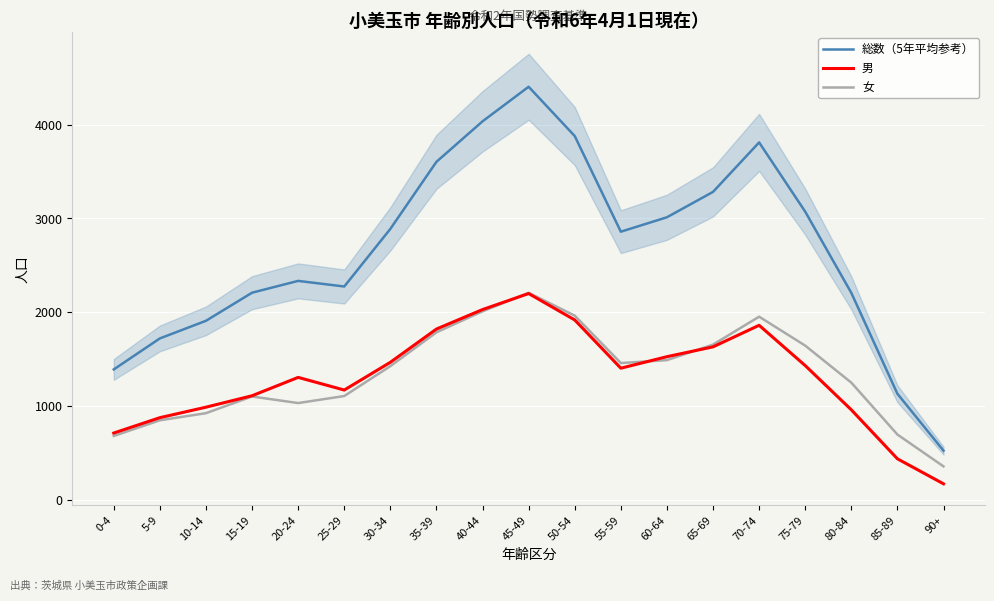

In 男, how many points are lower than both neighbors (excluding endpoints)?

2